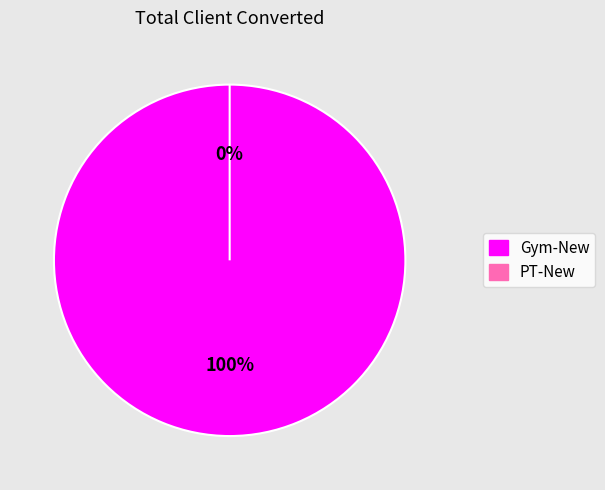

The PT-New slice represents 14% of the pie. True or false?

False